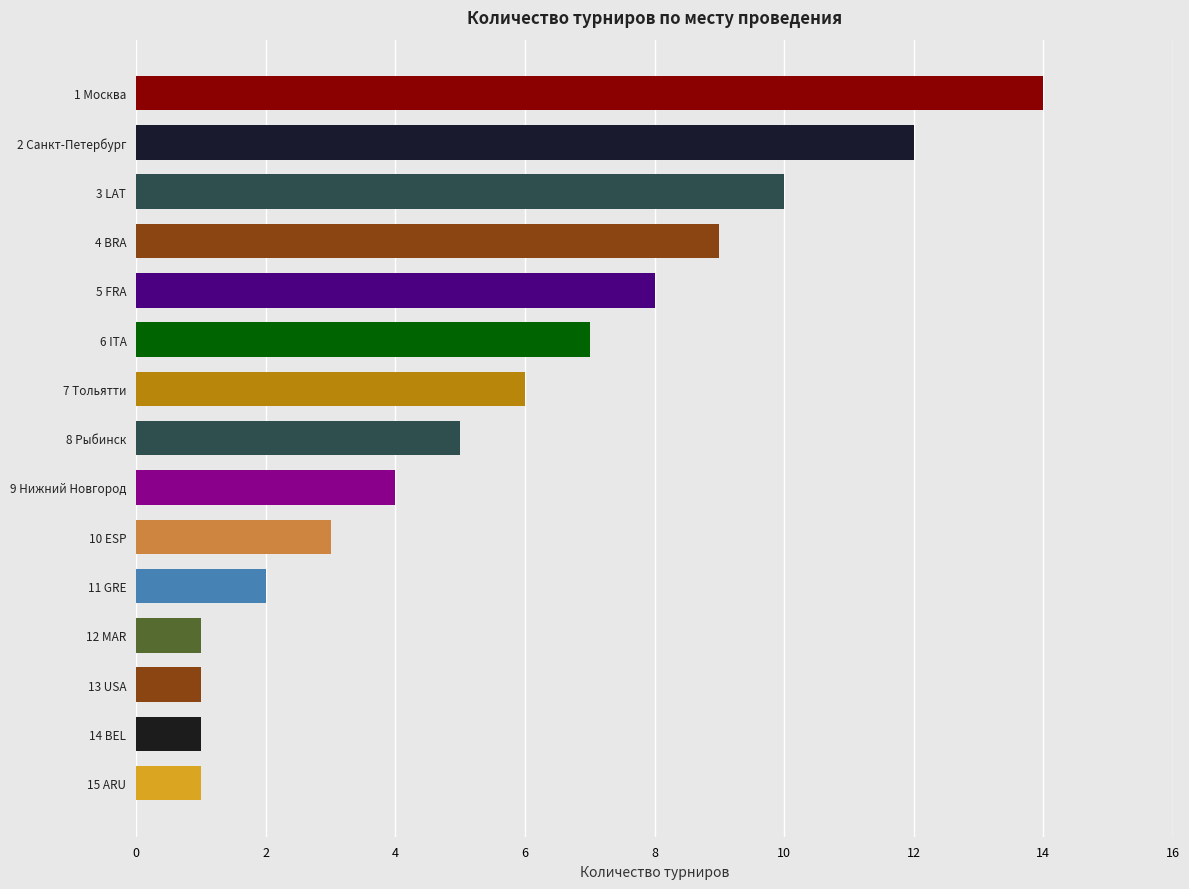

How many data points are less than 5?

7